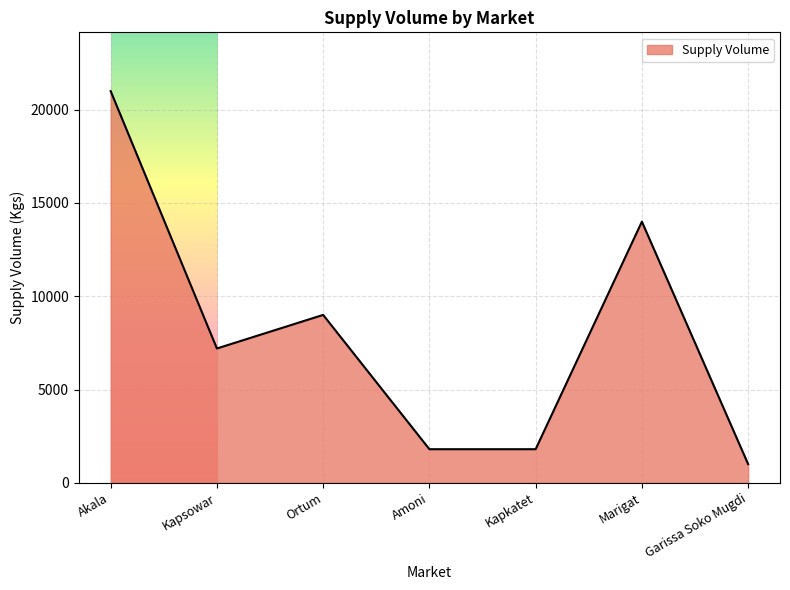

Is it true that the value at Marigat is 25006?

False